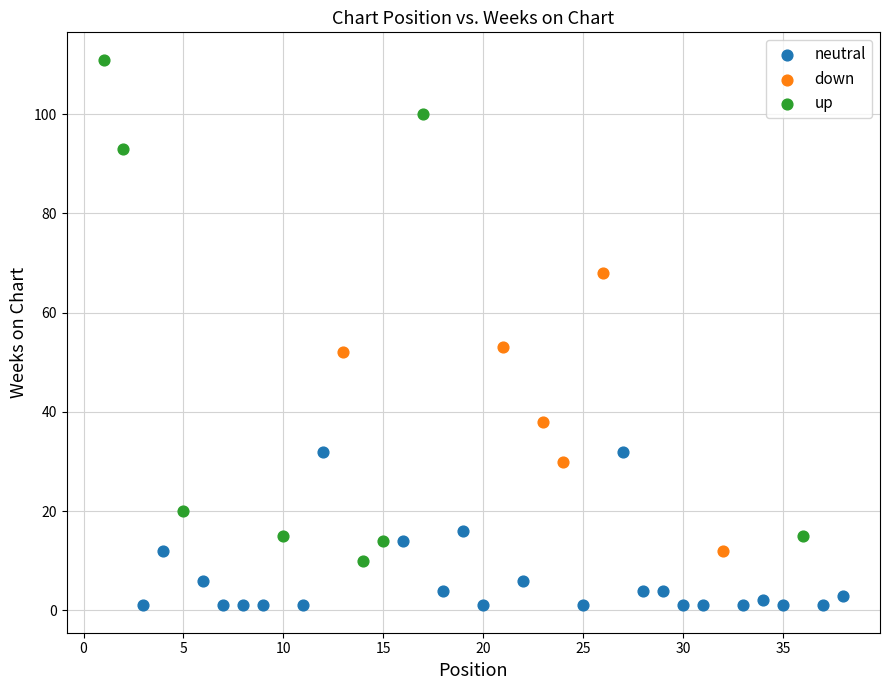

Which series reaches the minimum Y coordinate?

neutral